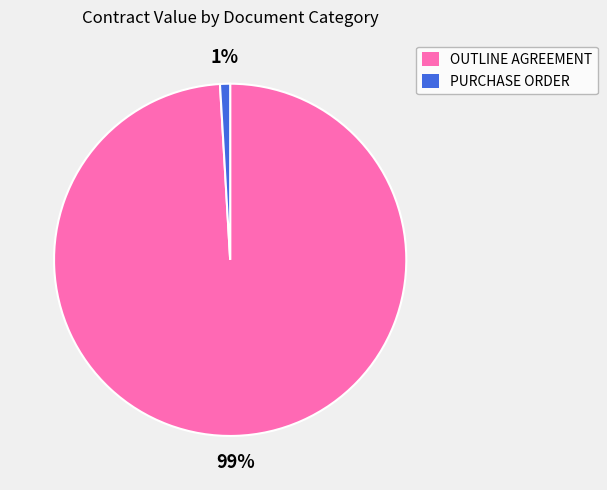

Count the number of slices in the pie.

2